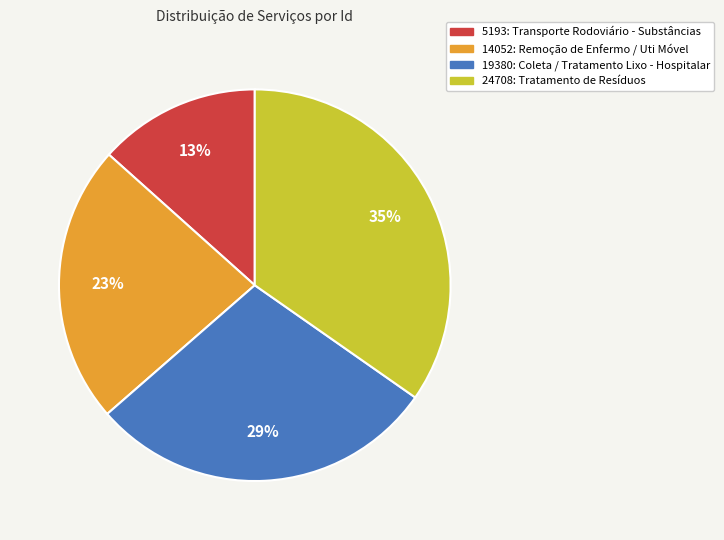

Rank the categories by value from lowest to highest.

5193: Transporte Rodoviário - Substâncias, 14052: Remoção de Enfermo / Uti Móvel, 19380: Coleta / Tratamento Lixo - Hospitalar, 24708: Tratamento de Resíduos